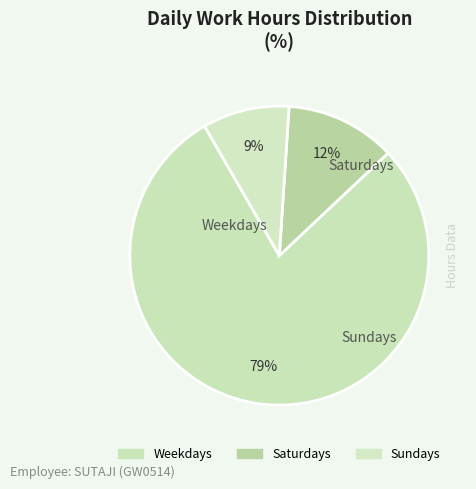

How many segments does this pie chart have?

3